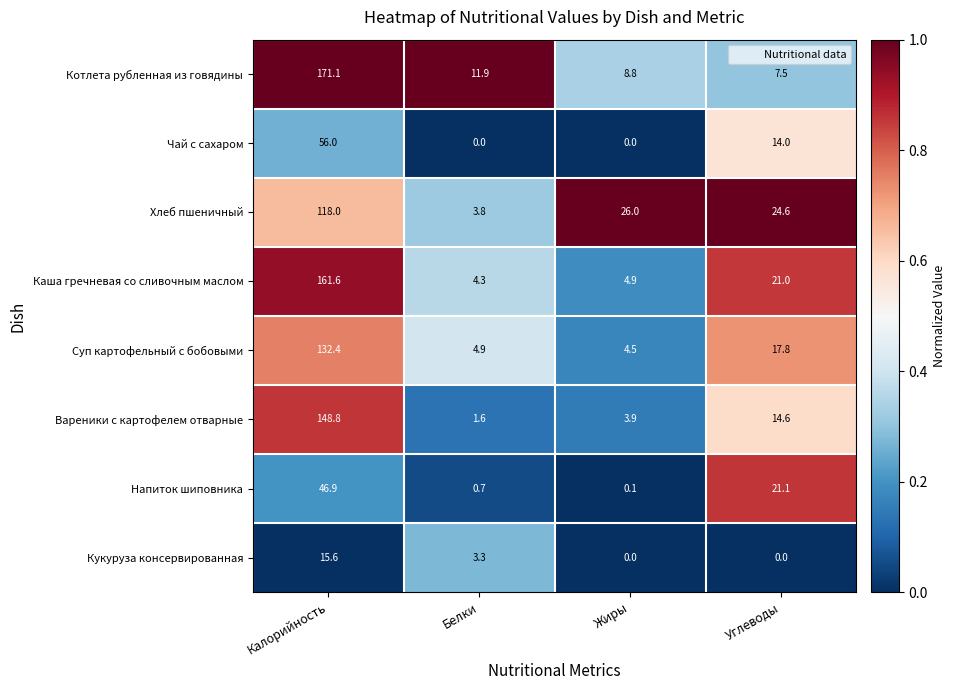

What is the average value of the Суп картофельный с бобовыми series?

39.9